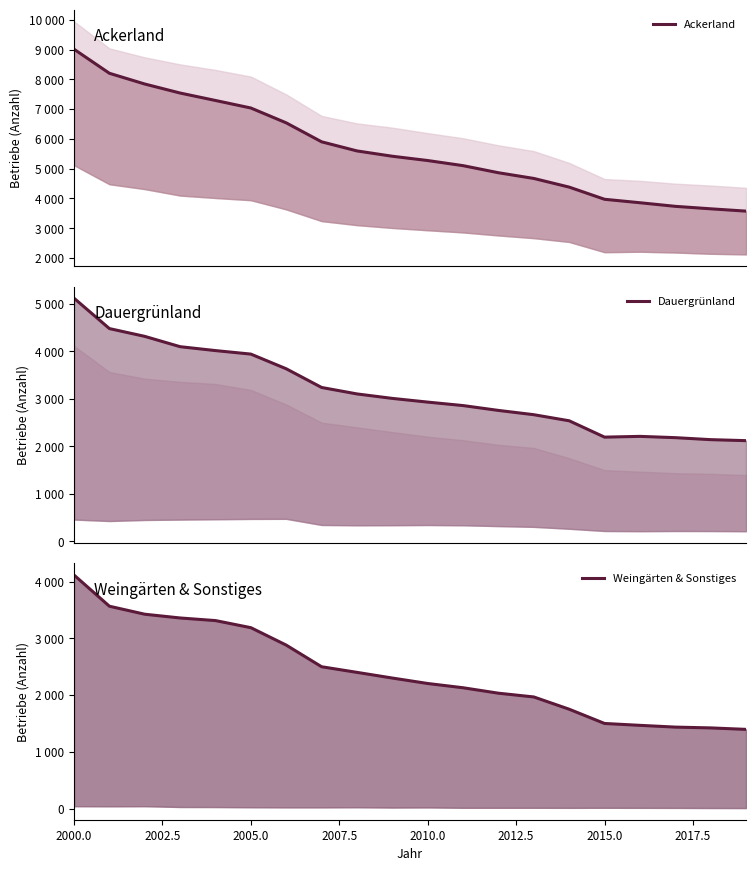

Which category has the highest value across all series?

2000.0